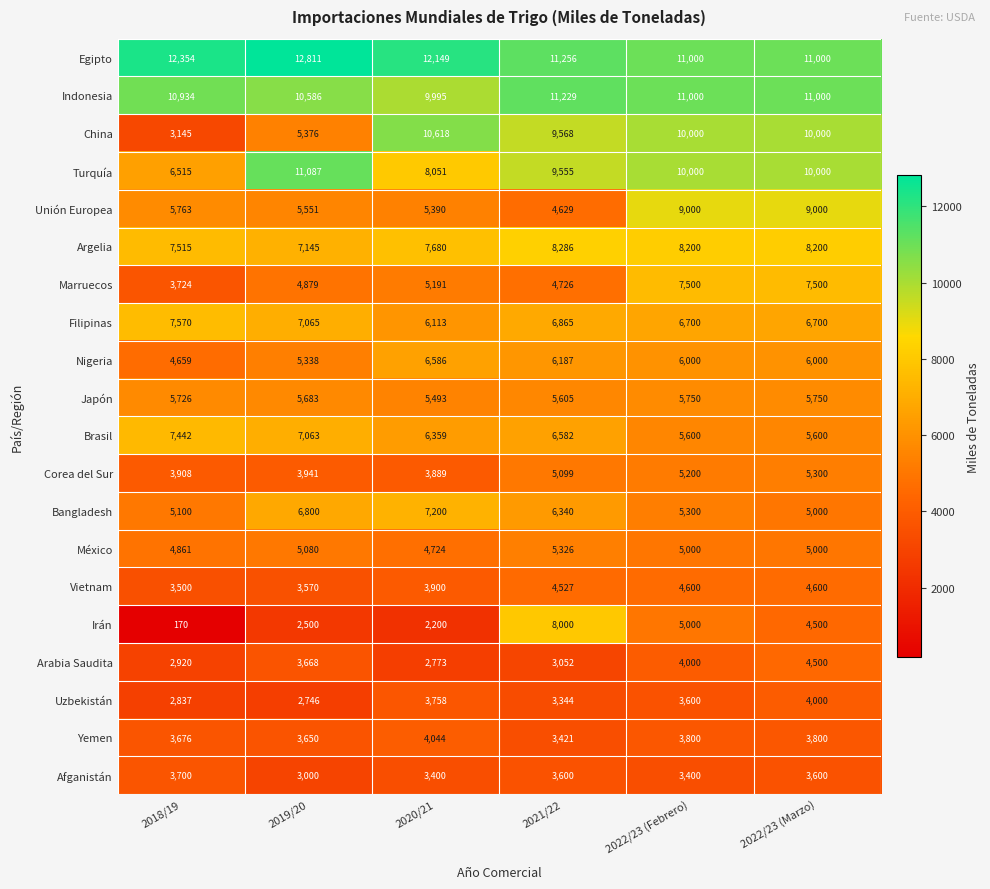

How many categories are shown in the chart?

6